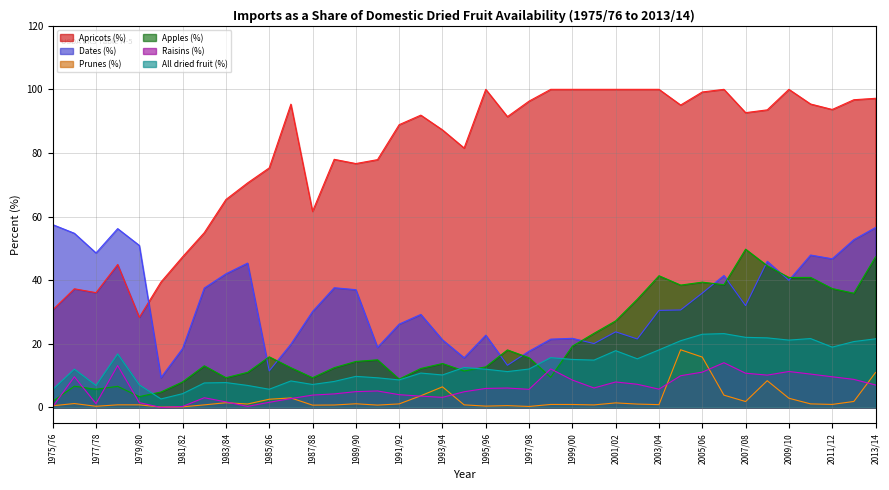

What is the total value across all series at 2001/02?

178.3